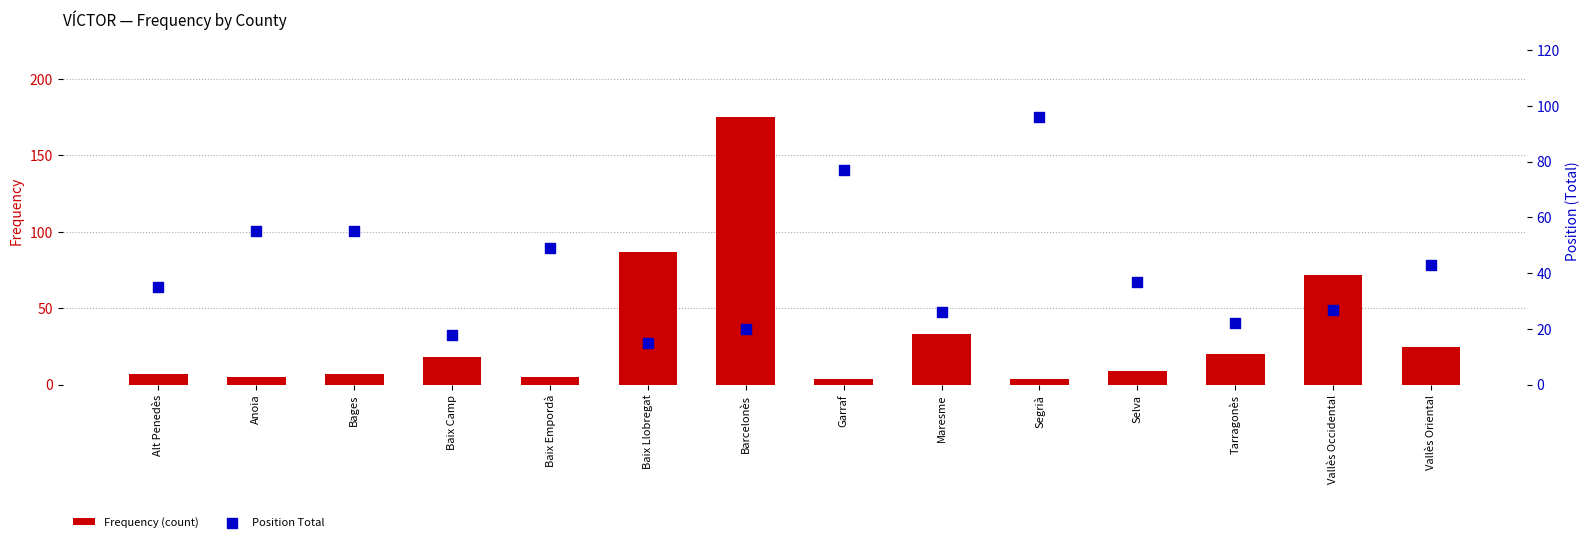

Which series contains the lowest Y value?

Frequency (count)